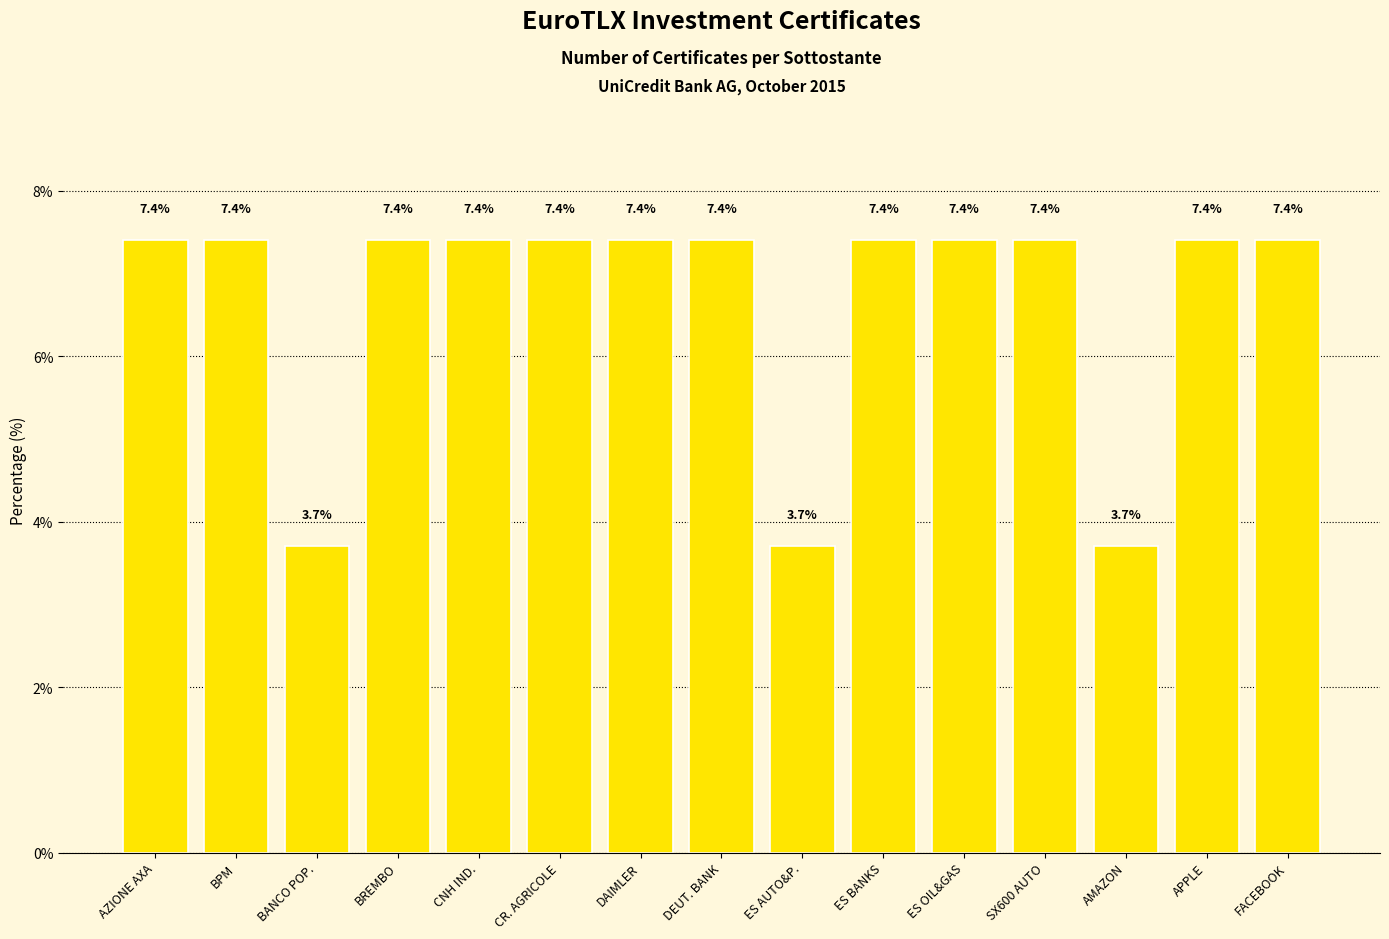

What is the maximum value shown in the chart?

7.4